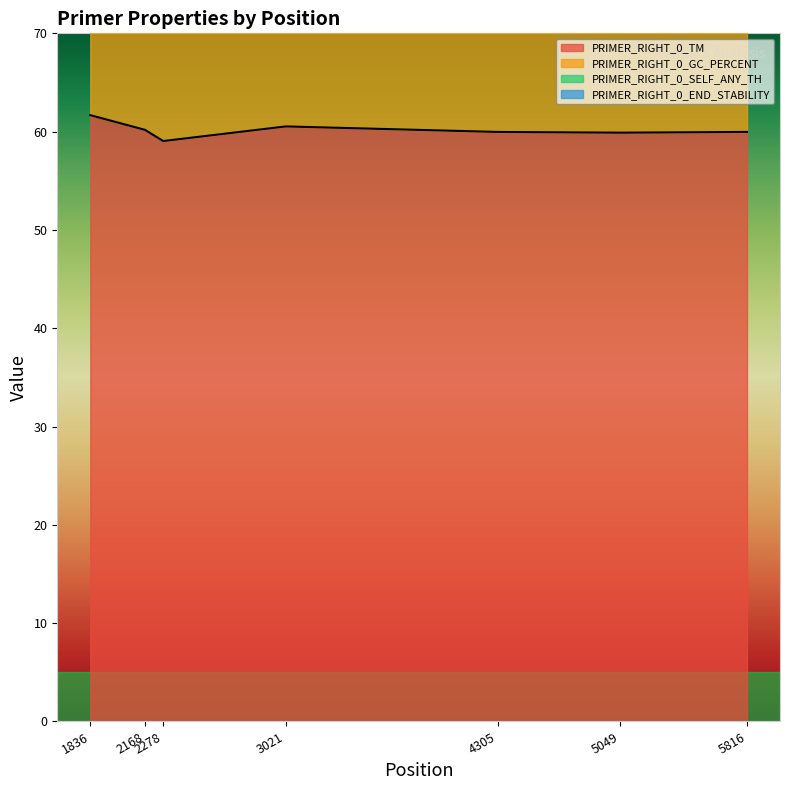

Reading left to right, list all the values displayed in this chart.

PRIMER_RIGHT_0_TM: 1836=61.7	2168=60.2	2278=59.0	3021=60.5	4305=60.0	5049=59.9	5816=60.0
PRIMER_RIGHT_0_GC_PERCENT: 1836=121.7	2168=110.2	2278=109.0	3021=110.5	4305=120.0	5049=109.9	5816=110.0